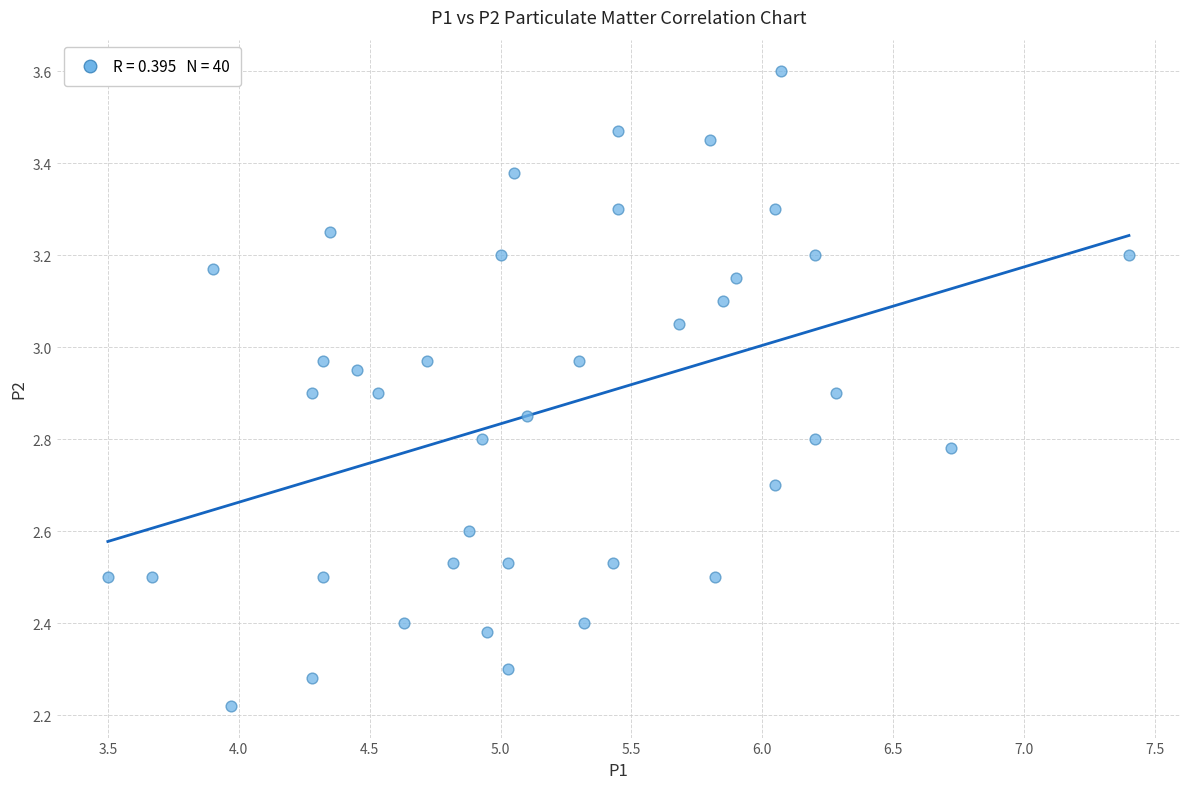

What is the range of X values (max minus min)?

3.9